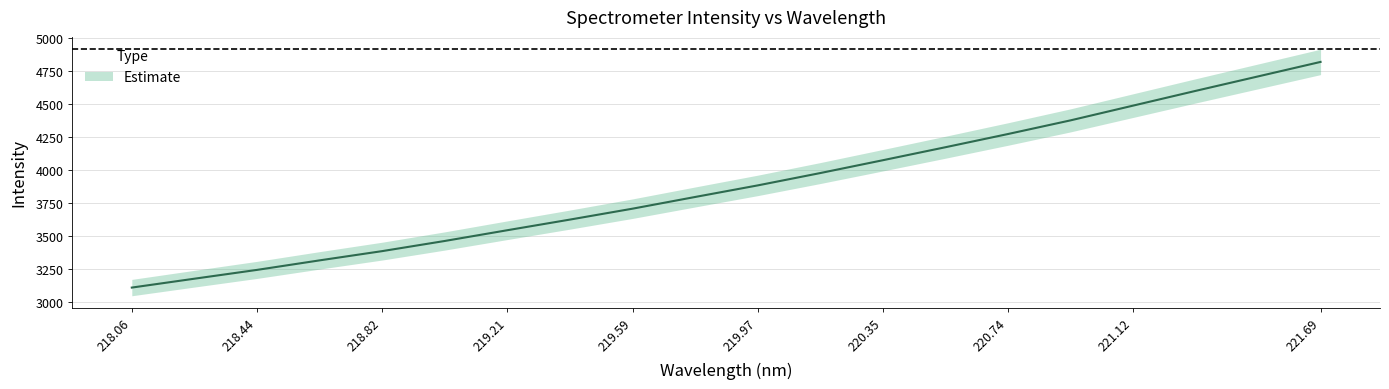

What is the label of the 3rd point from the left?

218.44